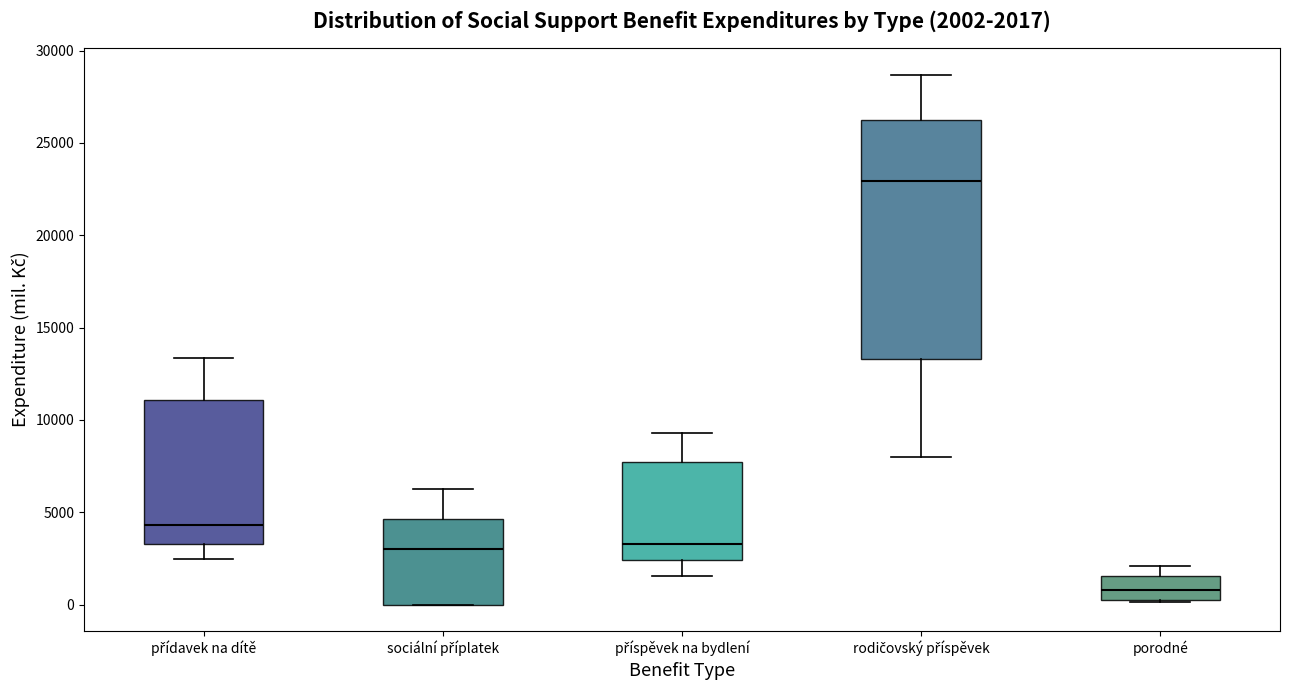

Which box has the highest median line?

rodičovský příspěvek